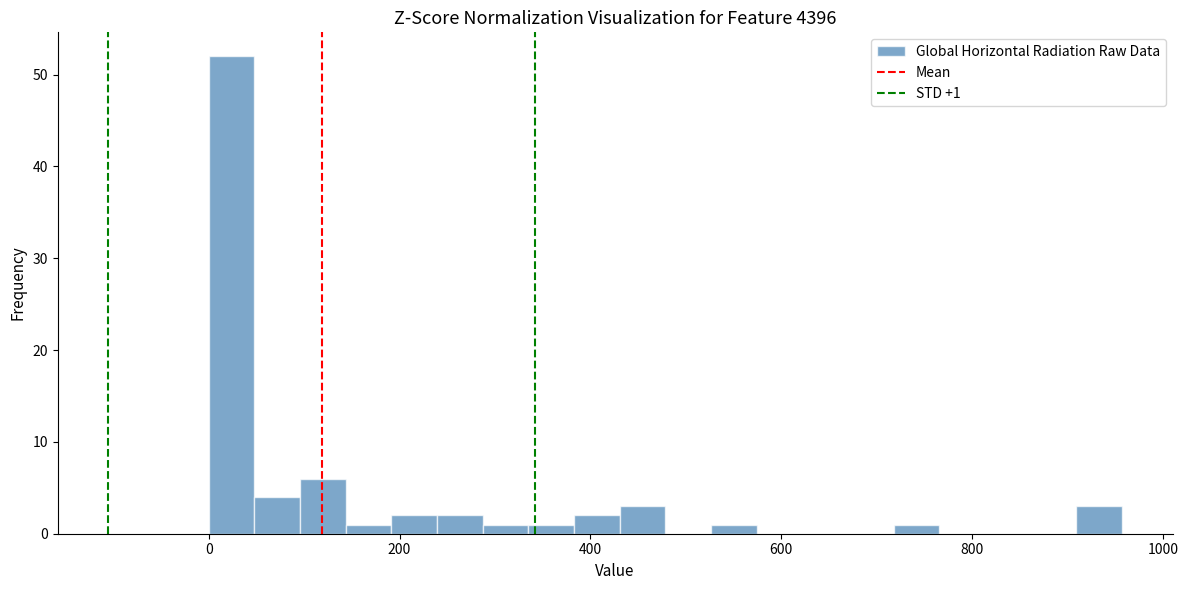

Read against the x-axis, roughly where is the centre of the tallest bar?

20